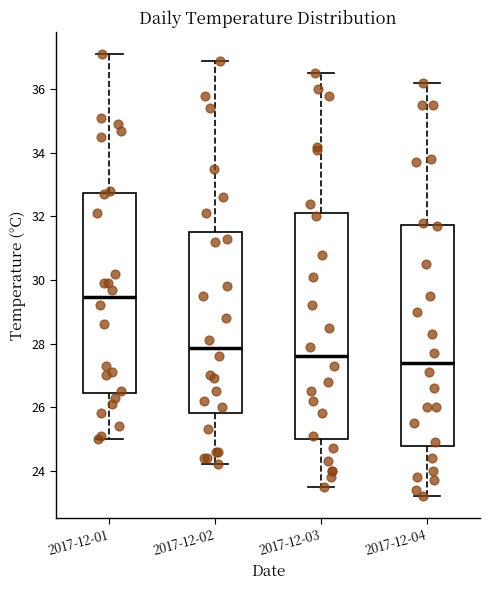

Reading left to right, transcribe this box plot: for each box, give where its median line is, the range the box spans, and where its two whiskers end, as read against the y-axis. The values are not printed on the chart, so give them approximately, as read against the axis.

2017-12-01: median 29.4, box 26.4 to 32.8, whiskers 25.0 to 37.2
2017-12-02: median 27.8, box 25.8 to 31.6, whiskers 24.2 to 37.0
2017-12-03: median 27.6, box 25.0 to 32.2, whiskers 23.6 to 36.6
2017-12-04: median 27.4, box 24.8 to 31.8, whiskers 23.2 to 36.2